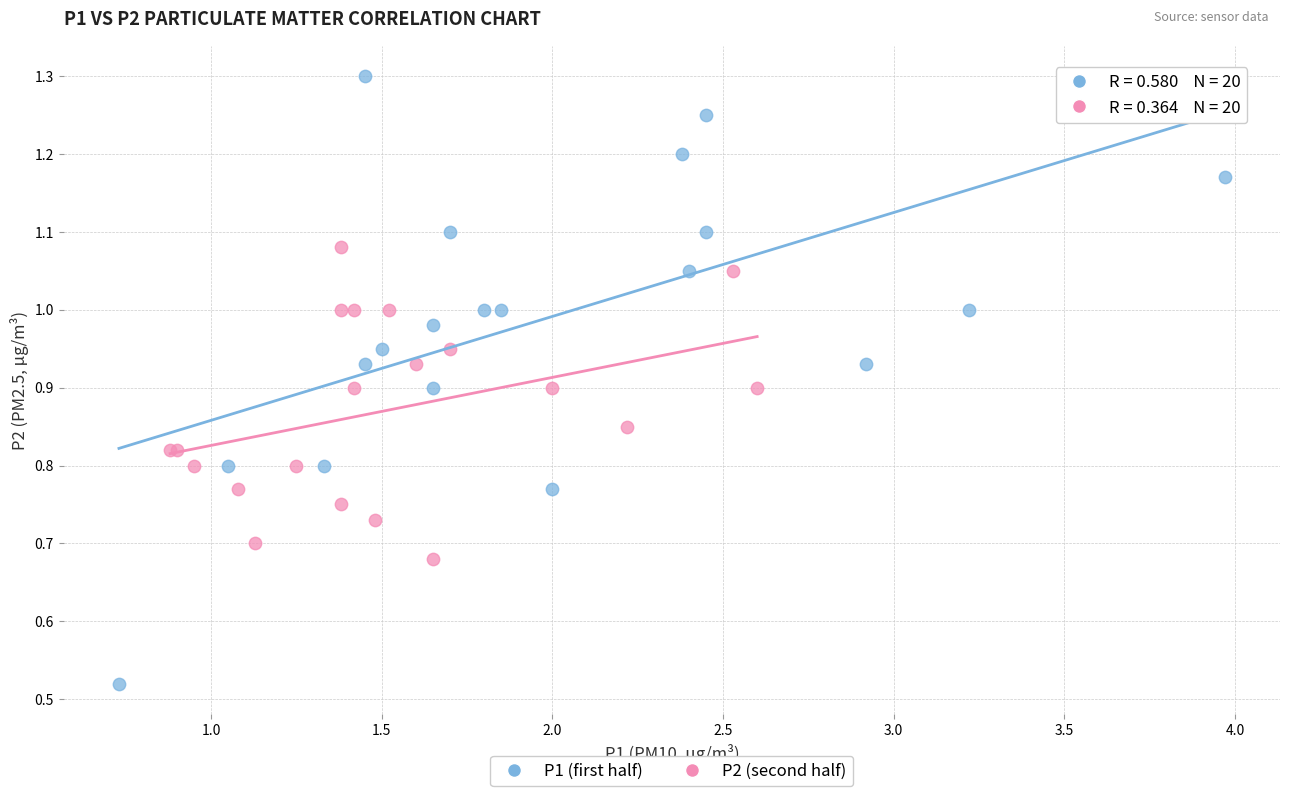

Which series contains the lowest Y value?

P1 (first half)